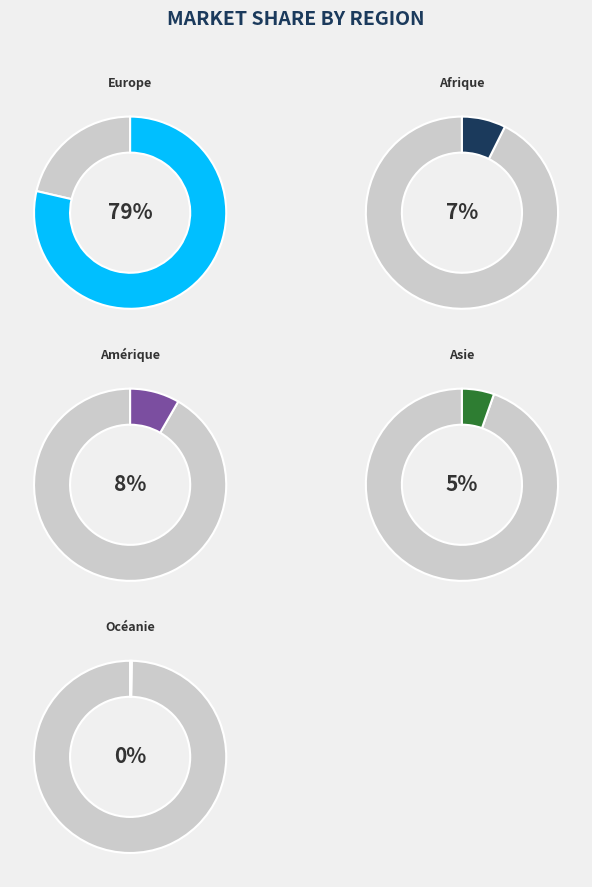

Does Asie represent more than half of the total?

No